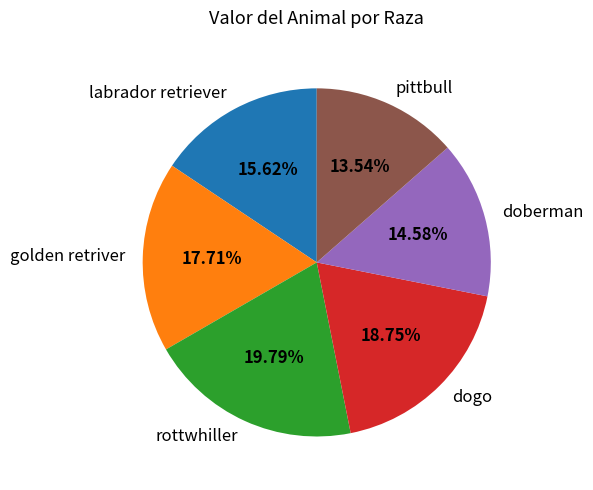

What is the largest slice in the pie chart?

rottwhiller